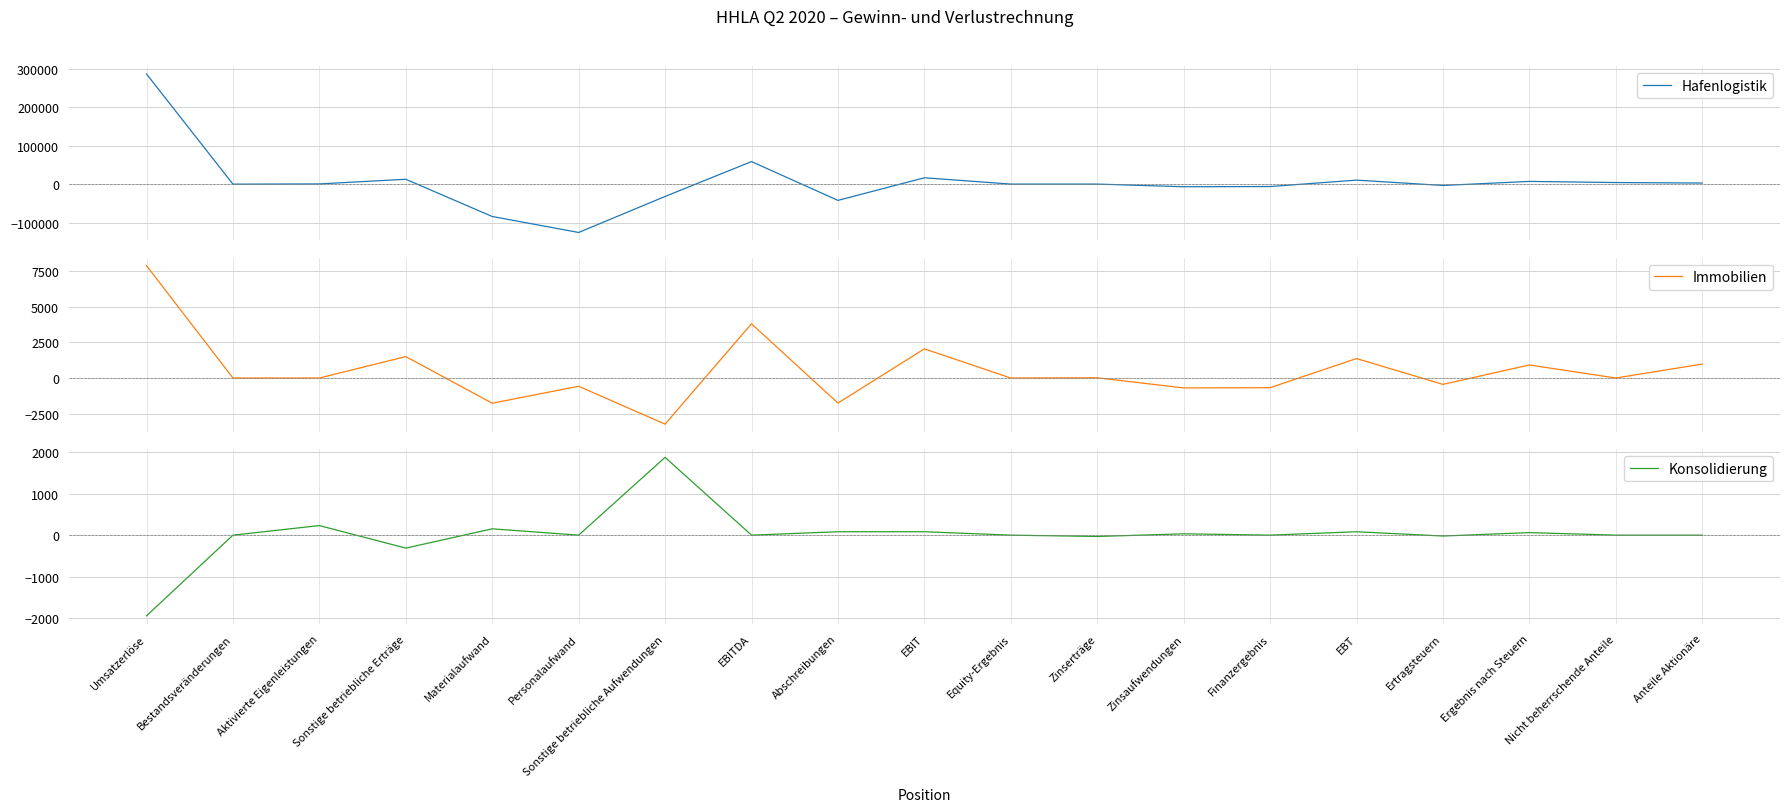

What is the label of the 19th point from the left?

Anteile Aktionäre